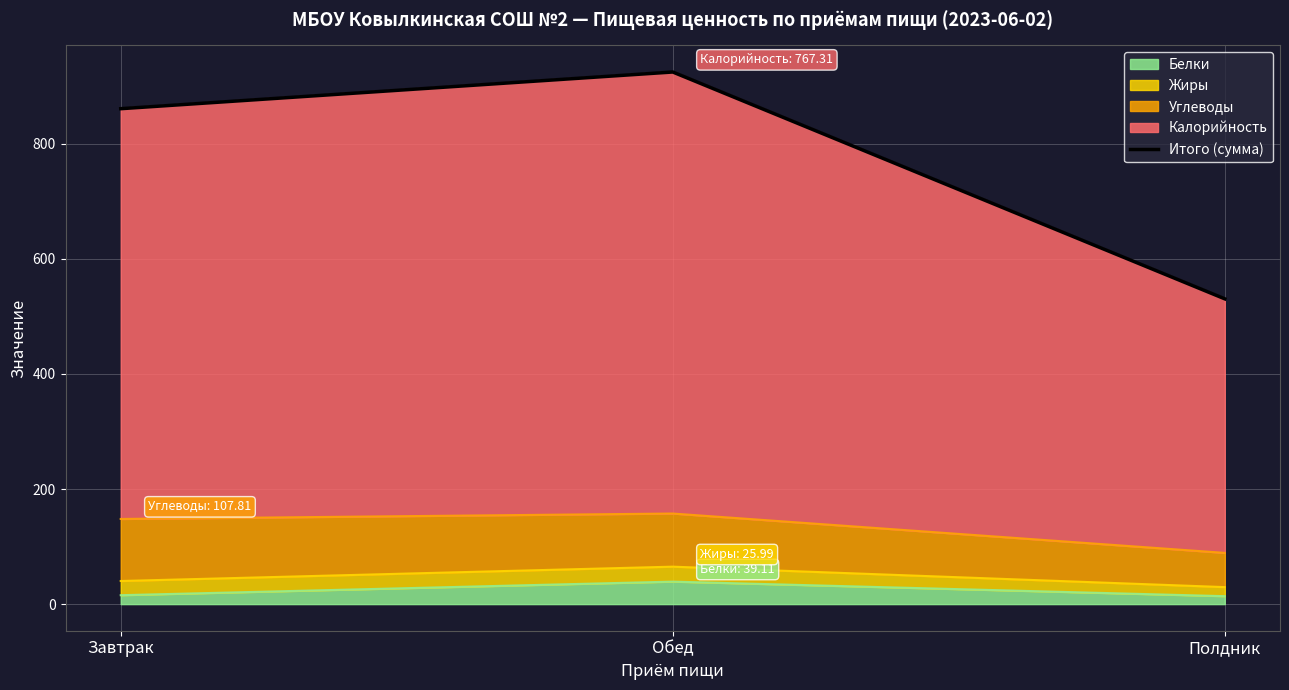

The chart shows a value of 565.9 at Завтрак. True or false?

False